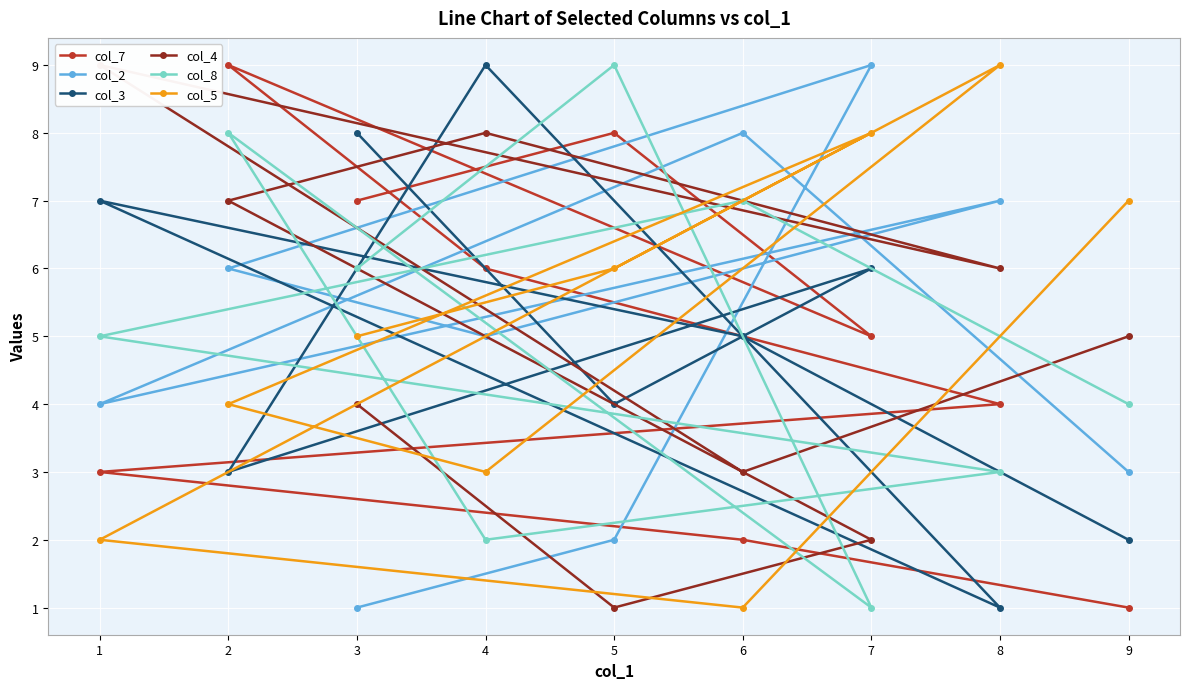

The col_3 series shows 6 at 5. True or false?

False